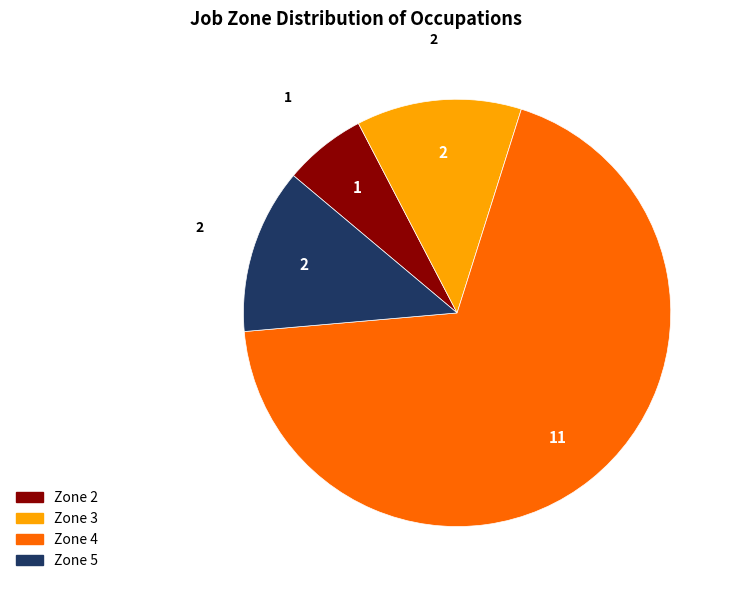

Does any single category account for the majority?

Yes